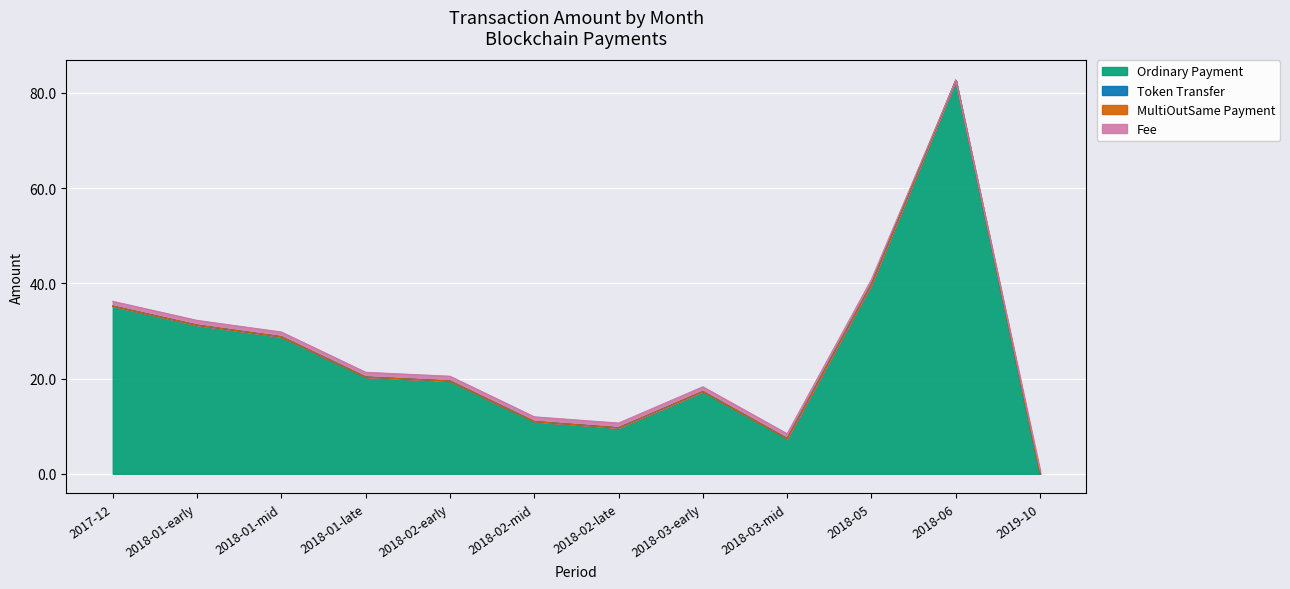

At which category is the sum across all series the highest?

2018-06